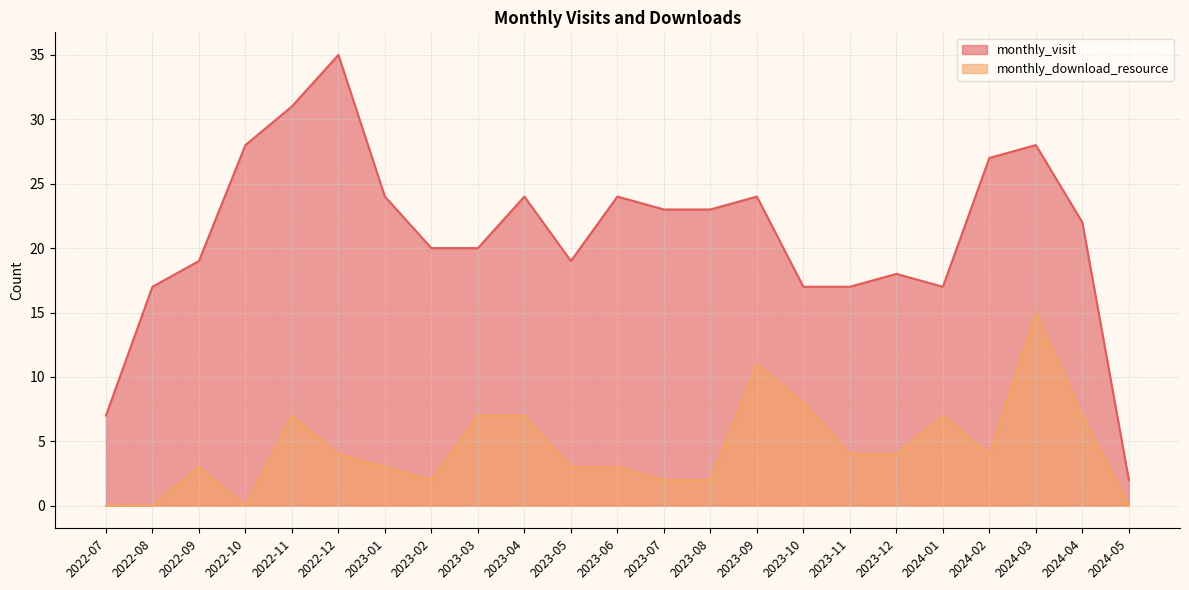

What is the lowest value of the monthly_visit series?

2